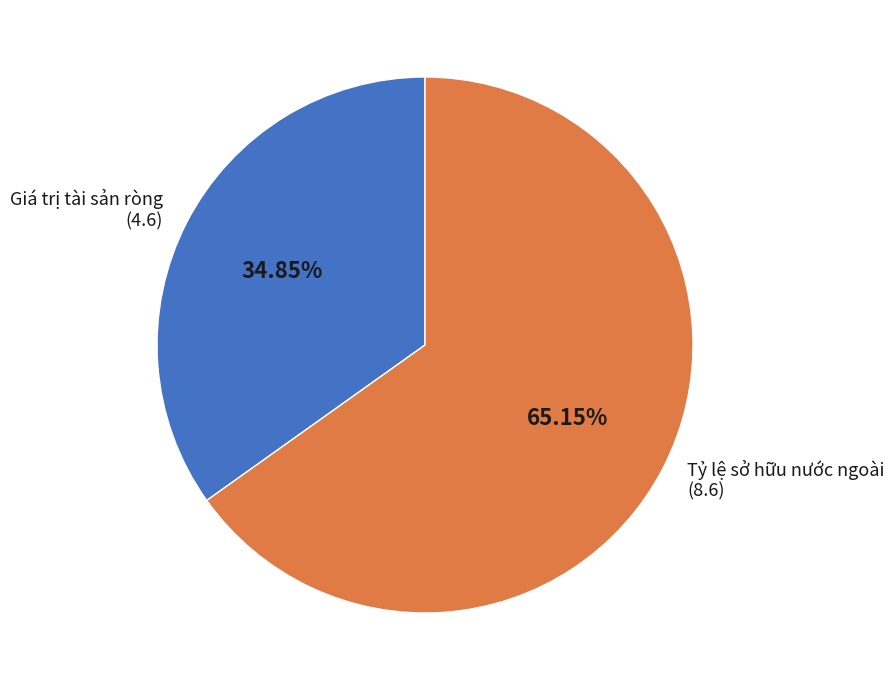

Count the number of slices in the pie.

2